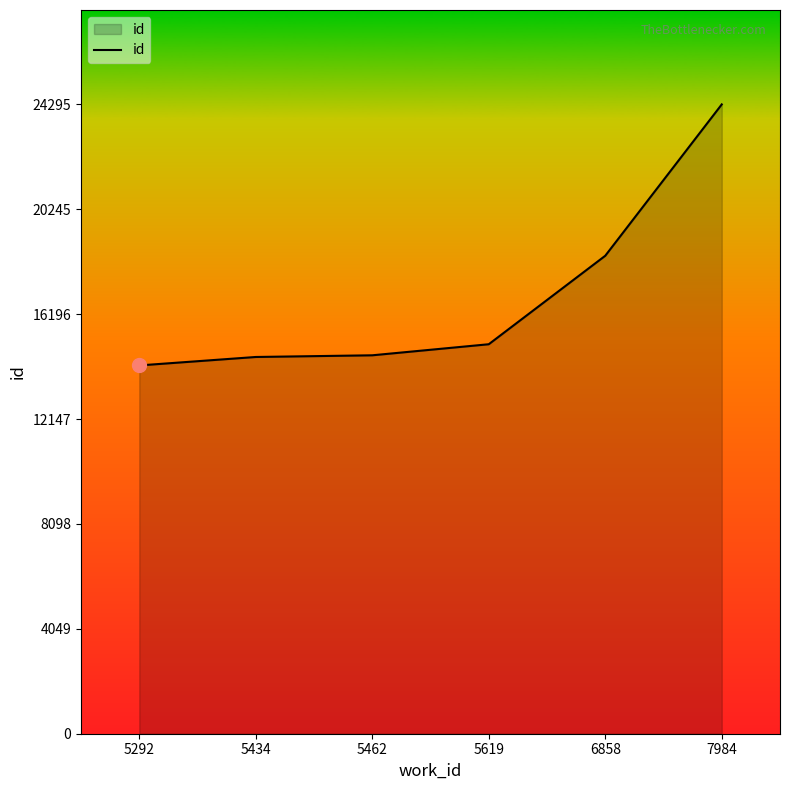

How many series are shown in this chart?

1